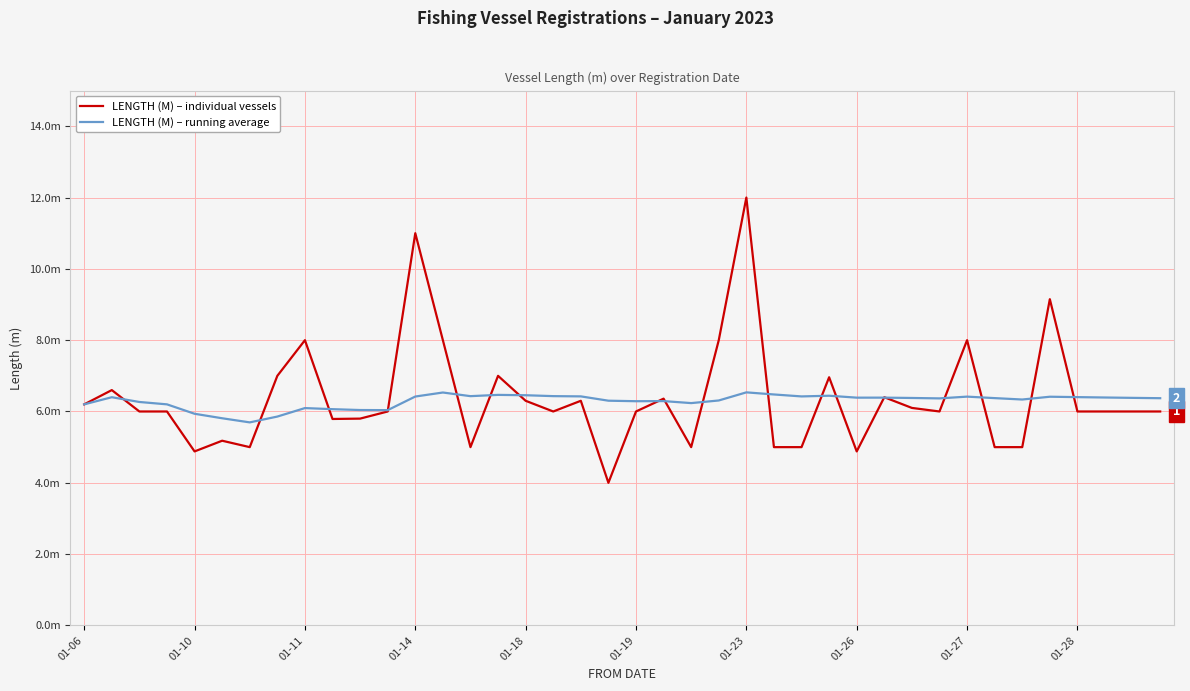

At which label is LENGTH (M) – individual vessels closest to 8?

01-11